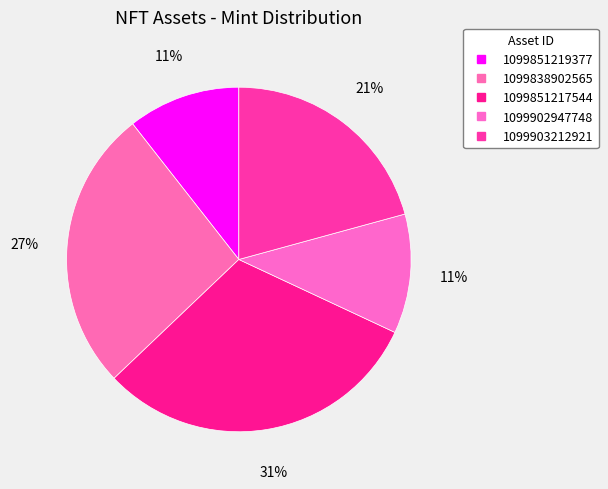

True or false: 1099902947748 accounts for 1% of the total.

False